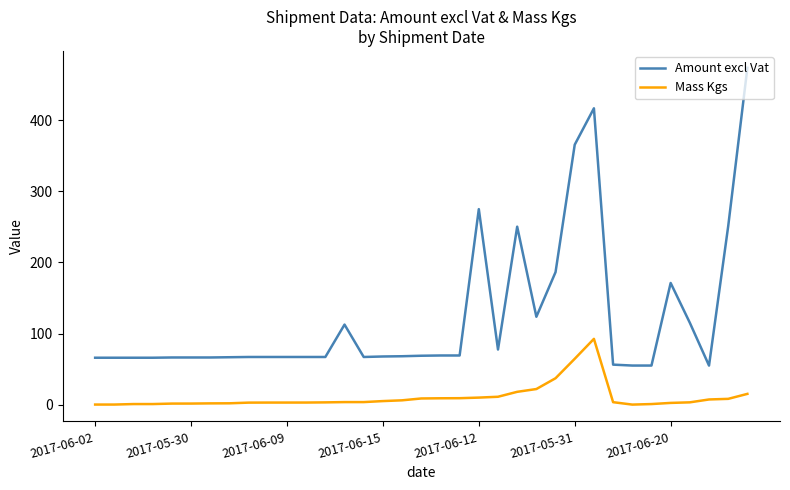

Rank the series by their average value, from lowest to highest.

Mass Kgs, Amount excl Vat